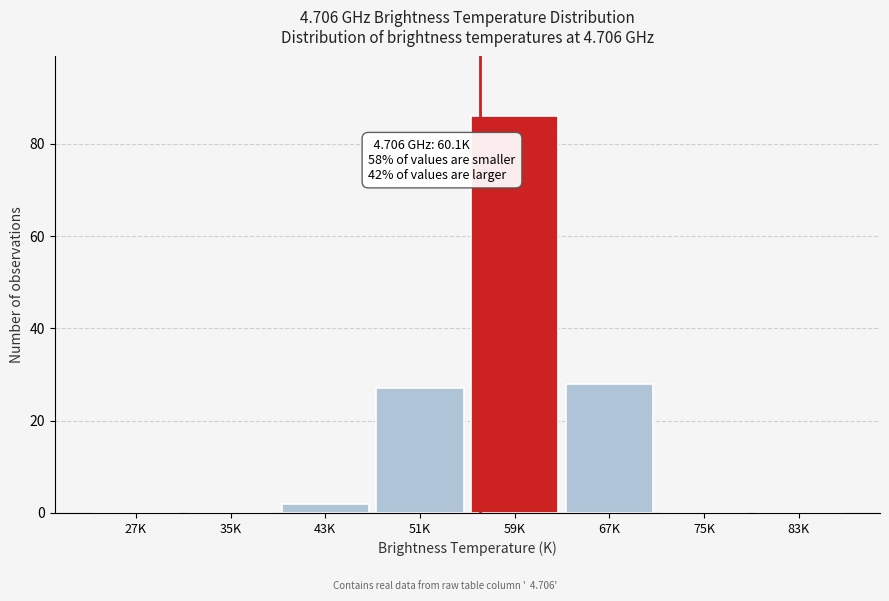

Reading left to right, extract all data points from this chart.

27K=0	35K=0	43K=2	51K=27	59K=86	67K=28	75K=0	83K=0